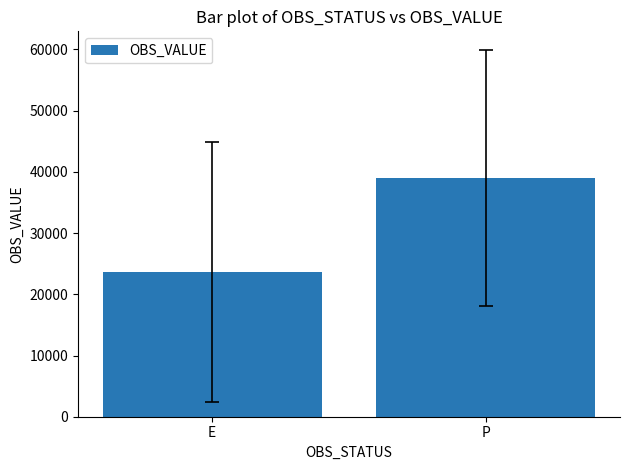

Approximately how many times larger is the value at E compared to P?

0.6